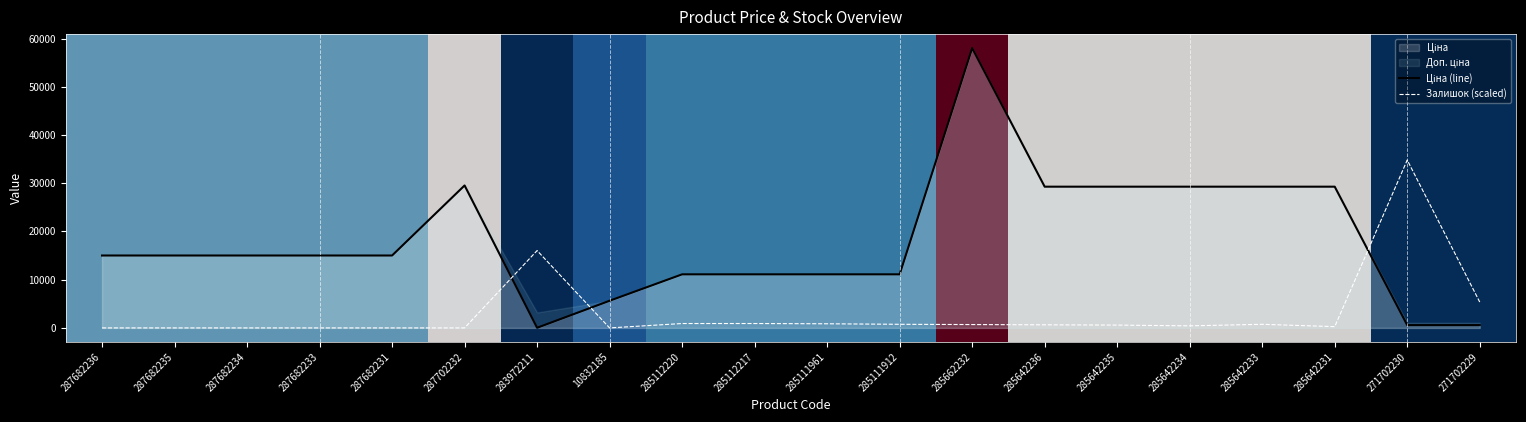

What is the total value across all series at 287682235?

15019.2